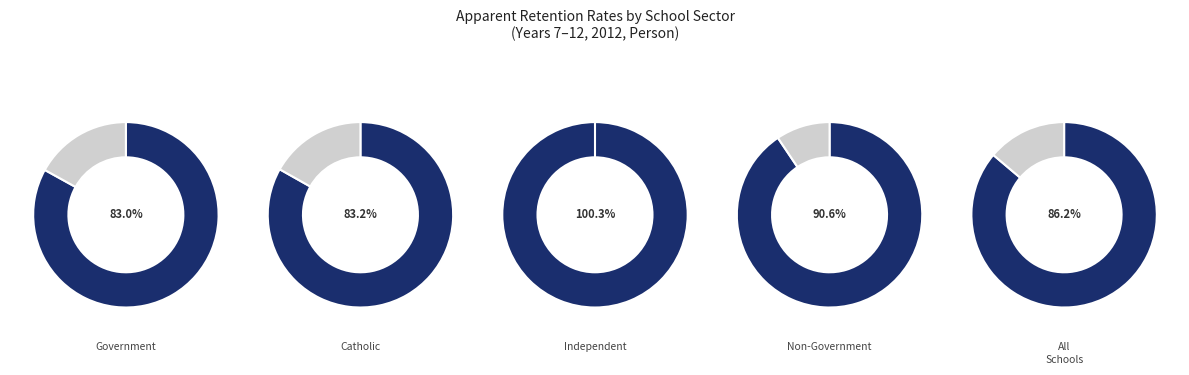

Combined, do Catholic and Government account for over 50%?

No